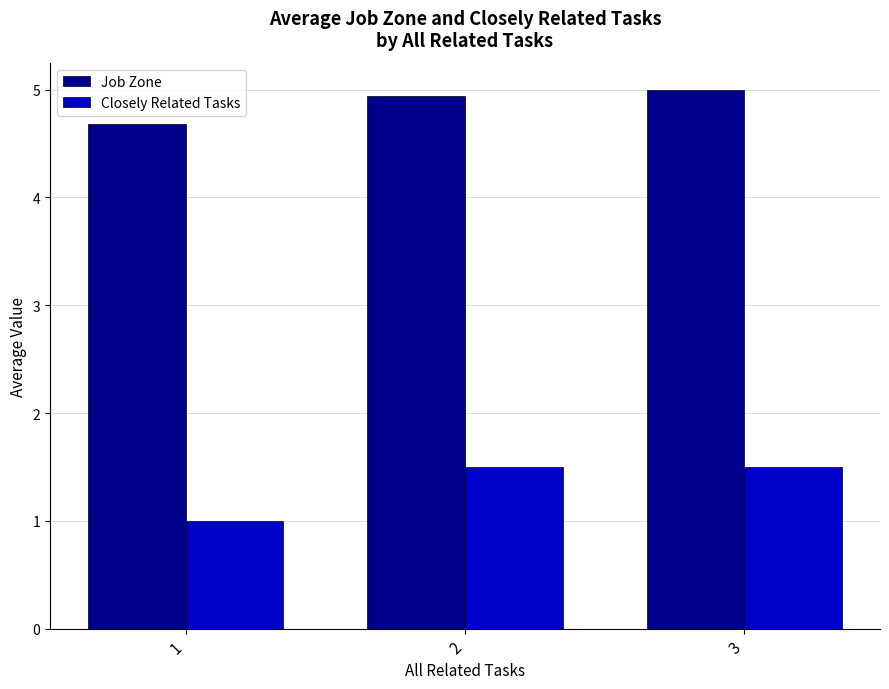

What are all the series names shown in the legend?

Job Zone, Closely Related Tasks